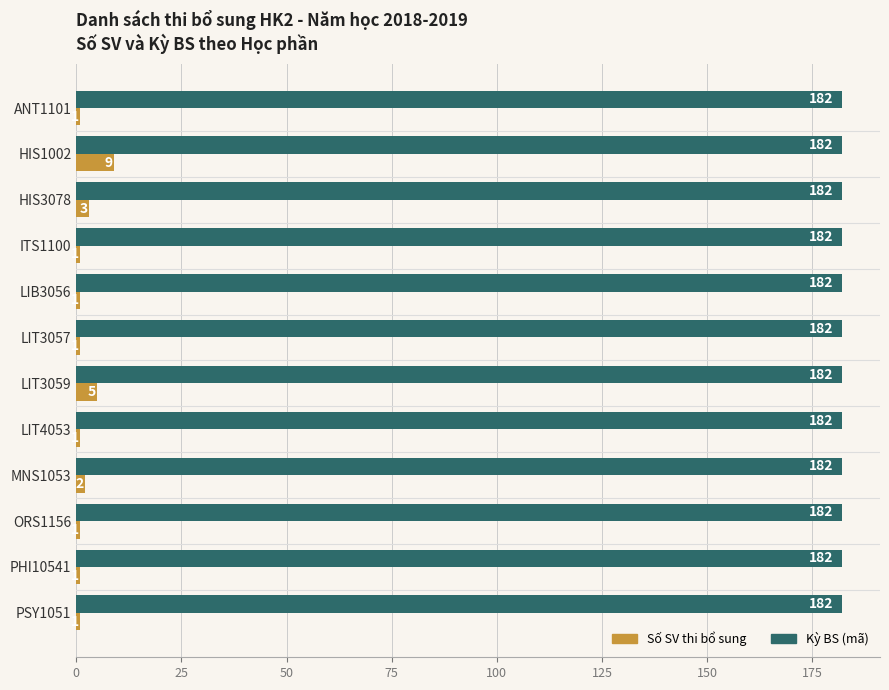

Which series has the largest total across all categories?

Kỳ BS (mã)